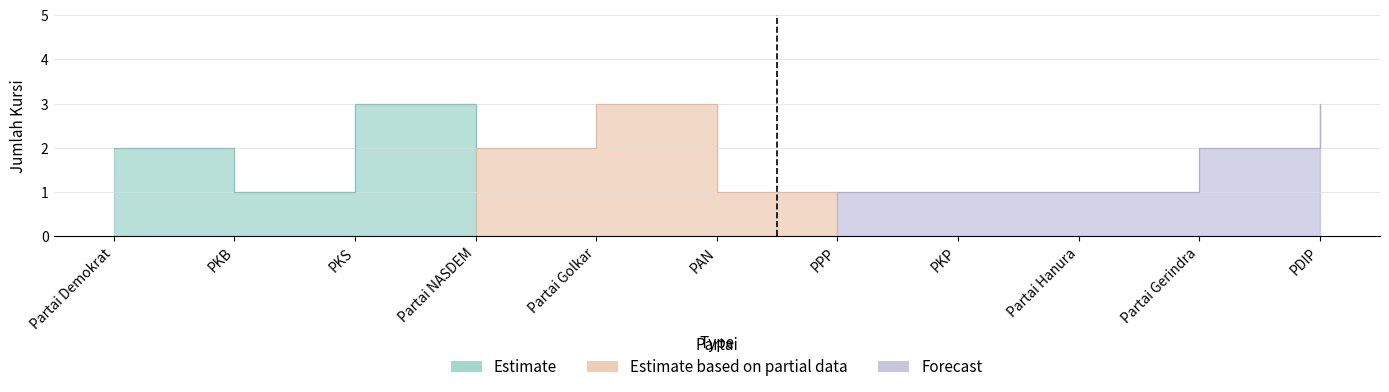

What position from the left is Partai Golkar?

5